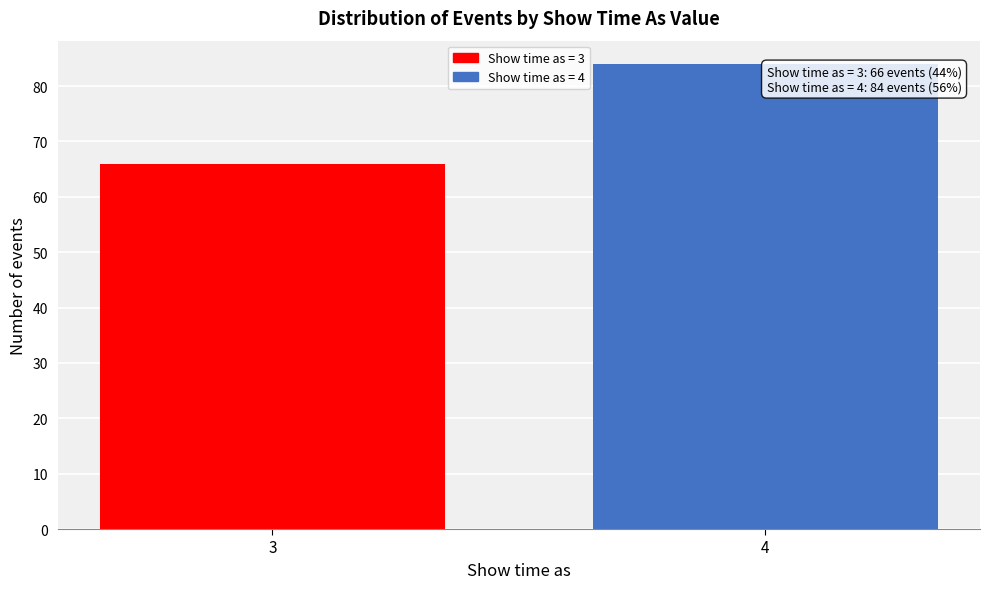

Reading left to right, extract all data points from this chart.

3=66	4=84